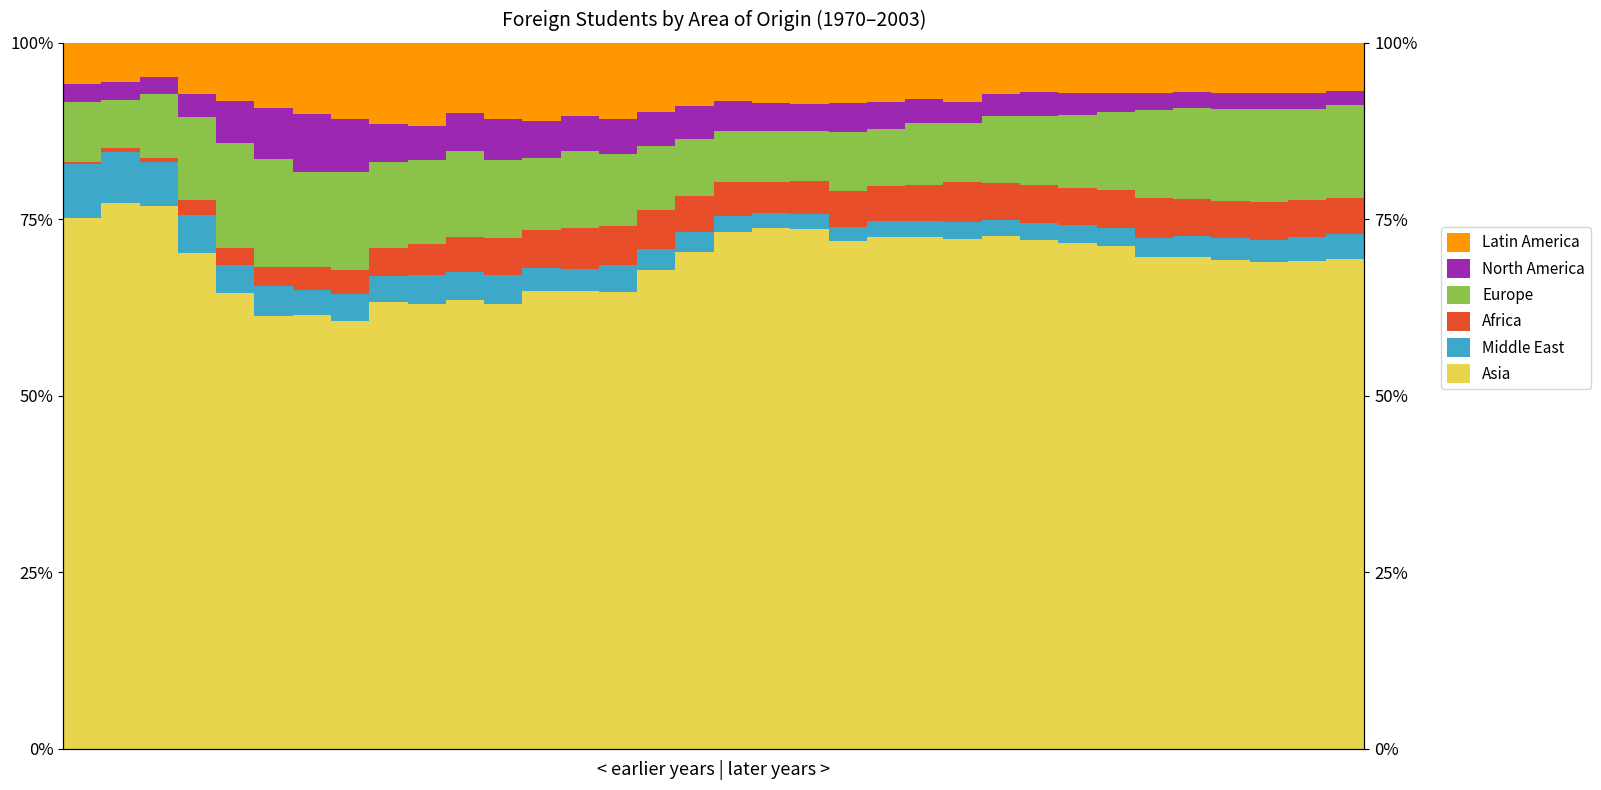

What is the average value of the Middle East series?

3.5